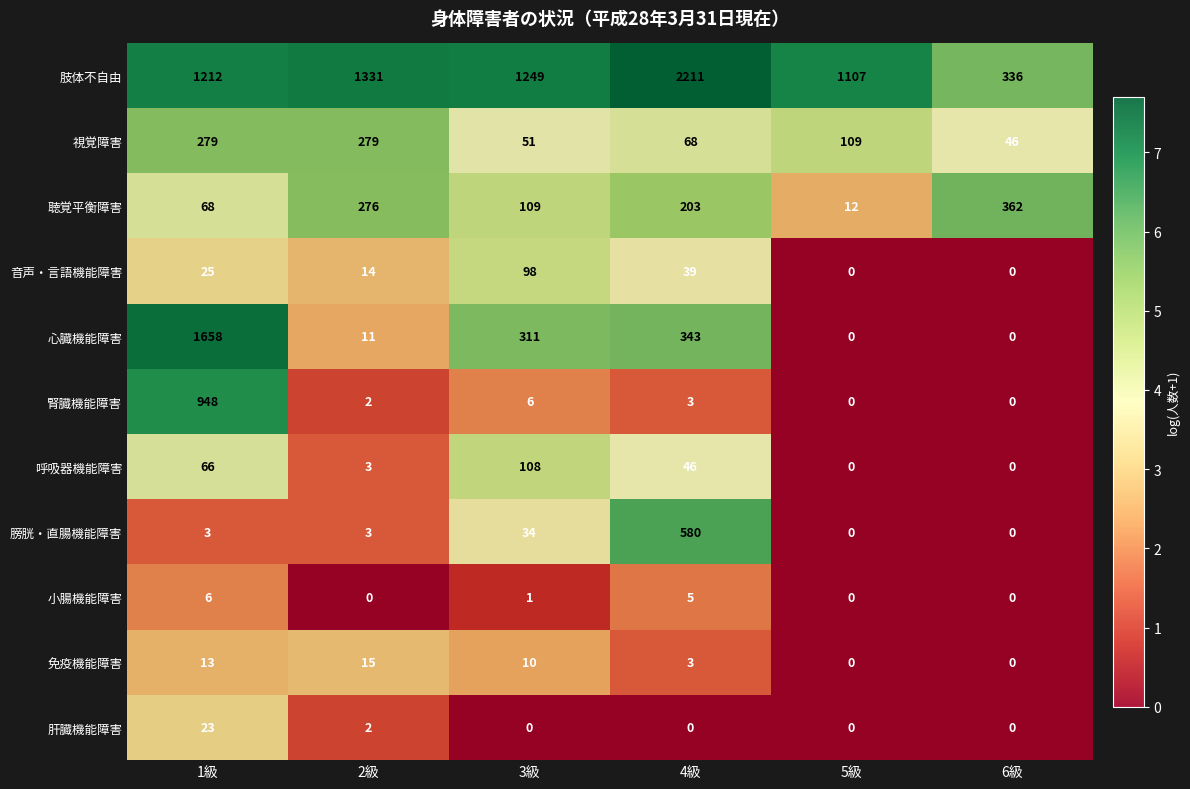

Read the 音声・言語機能障害 value at 2級, to the nearest 5.

15